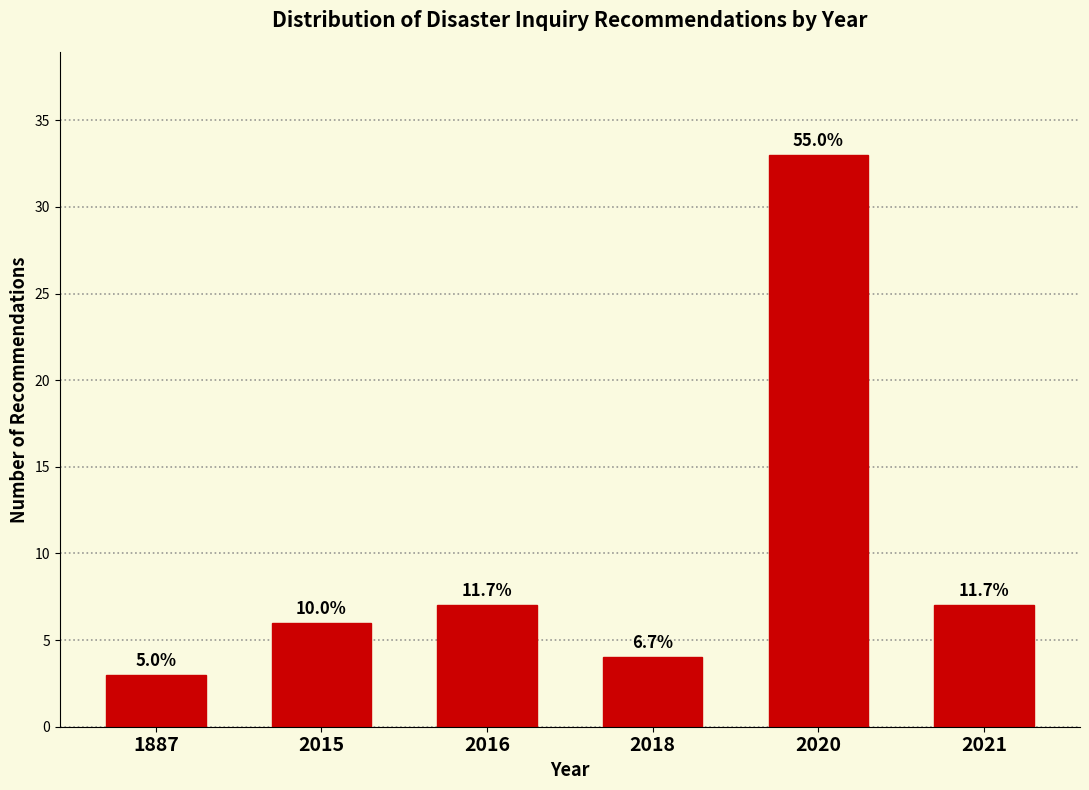

Are the bars horizontal?

No